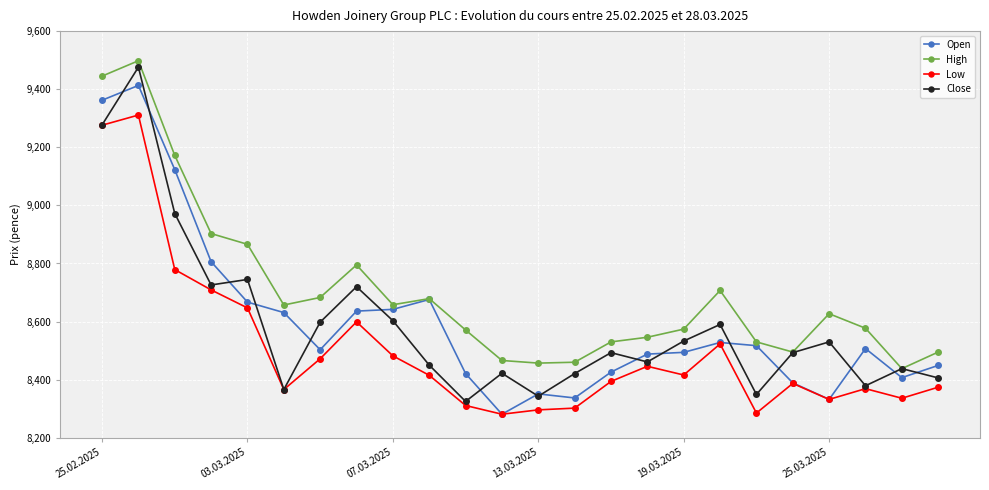

True or false: High and Low intersect in this chart.

False